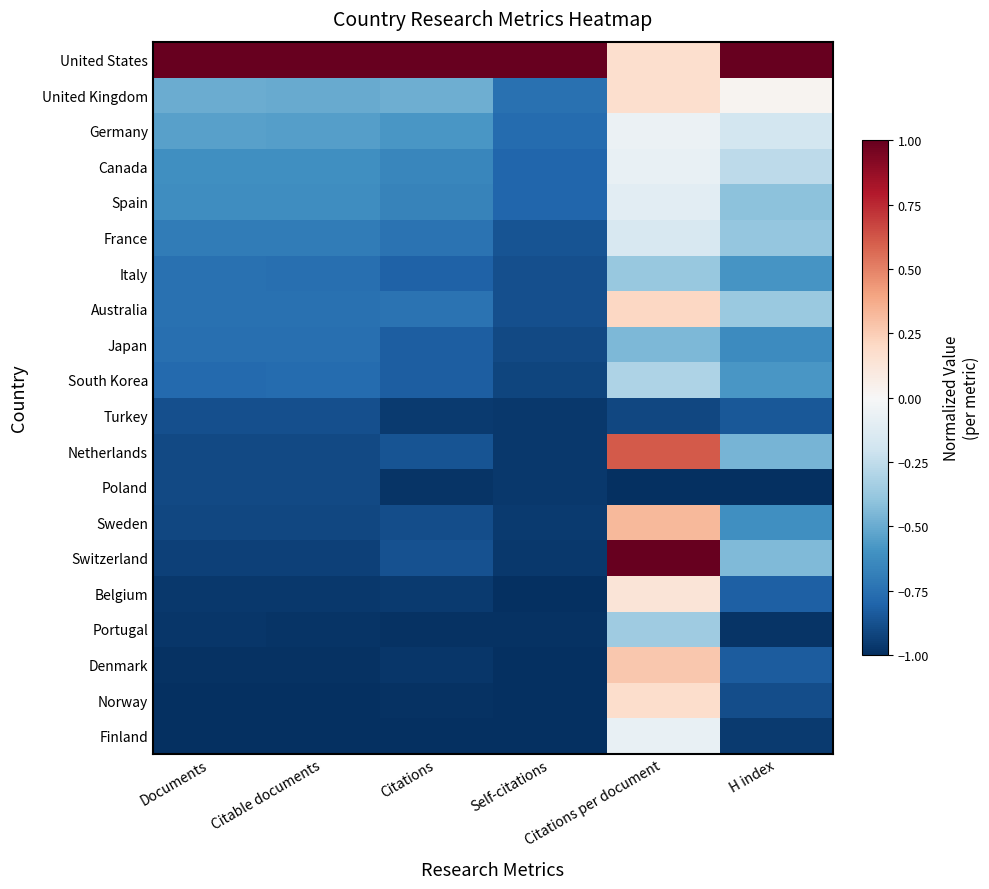

What is the difference between the highest and lowest values at Citations per document?

2.0